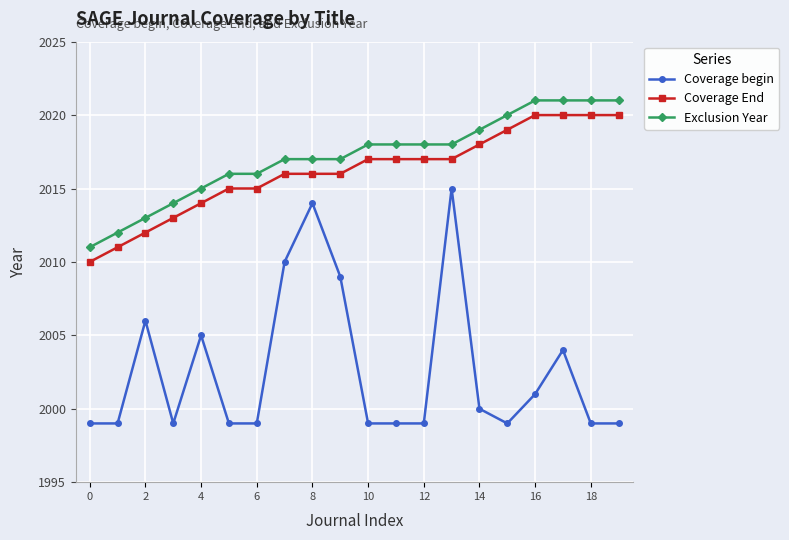

Which series has the largest range (max minus min)?

Coverage begin